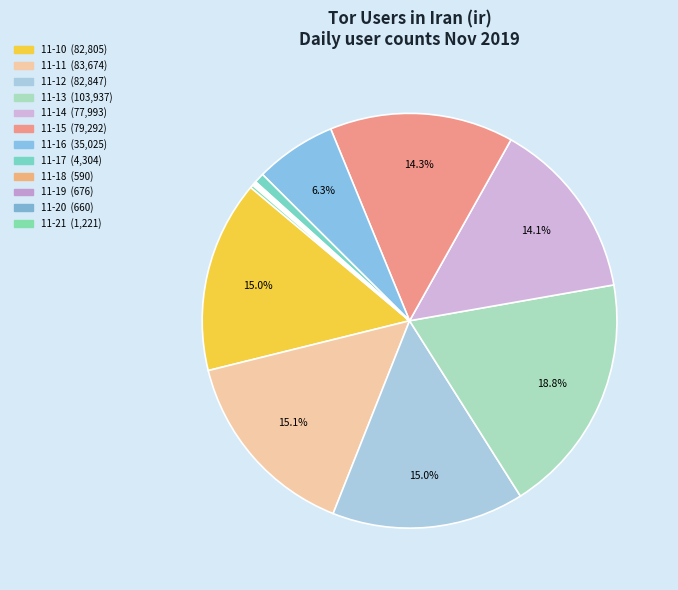

What is the smallest slice in the pie chart?

2019-11-18